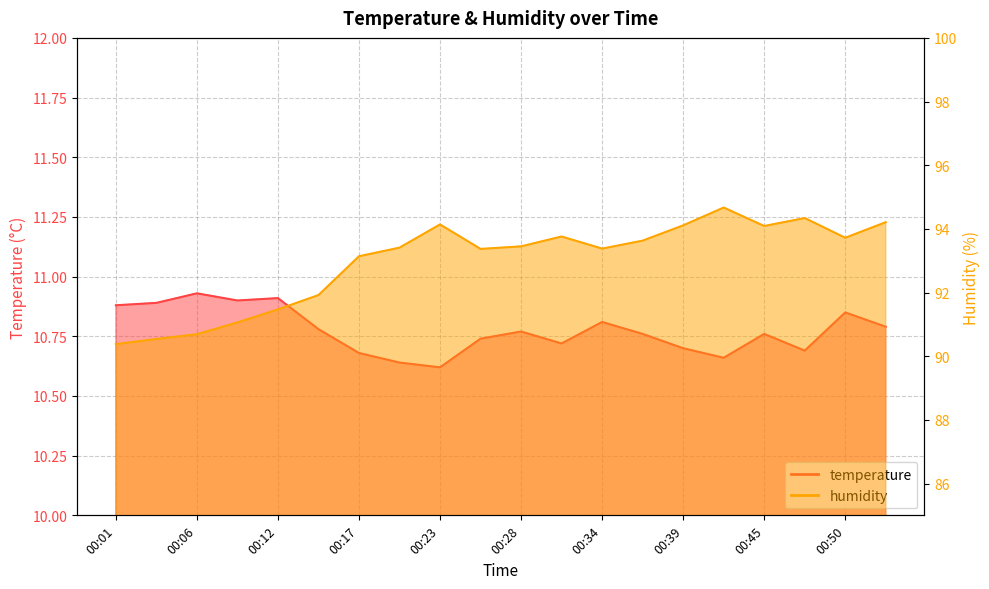

What is the difference between the highest and lowest values at 00:26?

82.6